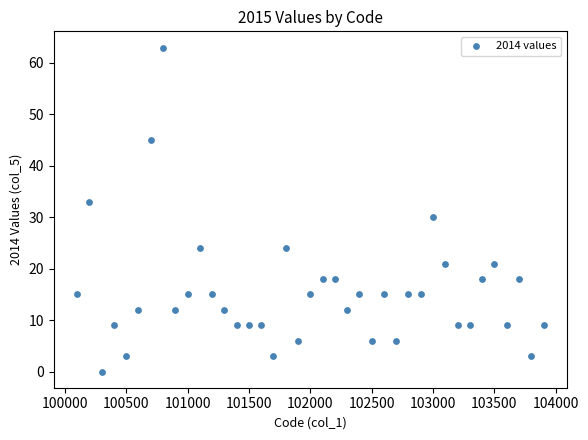

What is the range of X values (max minus min)?

3800